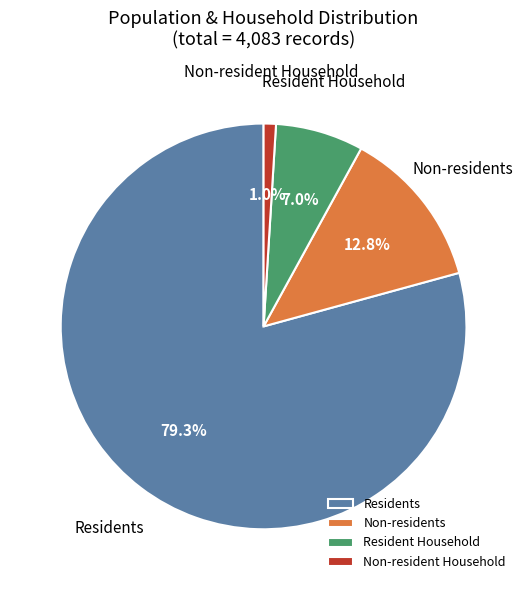

Rank the categories by value from lowest to highest.

Non-resident Household, Resident Household, Non-residents, Residents